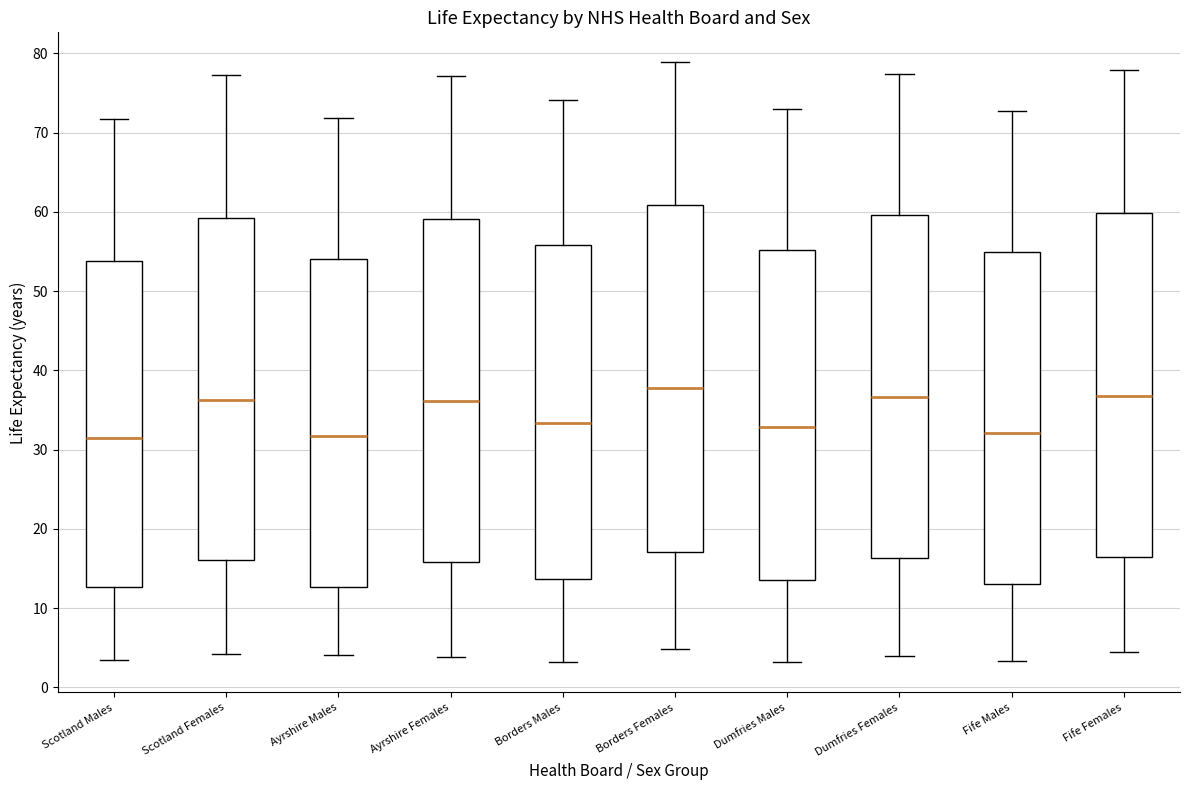

Reading left to right, read every box against the y-axis: the position of its median line, the range the box covers, and the ends of its whiskers. The values are not printed on the chart, so give them approximately, as read against the axis.

Scotland Males: median 31, box 13 to 54, whiskers 3 to 72
Scotland Females: median 36, box 16 to 59, whiskers 4 to 77
Ayrshire Males: median 32, box 13 to 54, whiskers 4 to 72
Ayrshire Females: median 36, box 16 to 59, whiskers 4 to 77
Borders Males: median 33, box 14 to 56, whiskers 3 to 74
Borders Females: median 38, box 17 to 61, whiskers 5 to 79
Dumfries Males: median 33, box 14 to 55, whiskers 3 to 73
Dumfries Females: median 37, box 16 to 60, whiskers 4 to 77
Fife Males: median 32, box 13 to 55, whiskers 3 to 73
Fife Females: median 37, box 16 to 60, whiskers 5 to 78